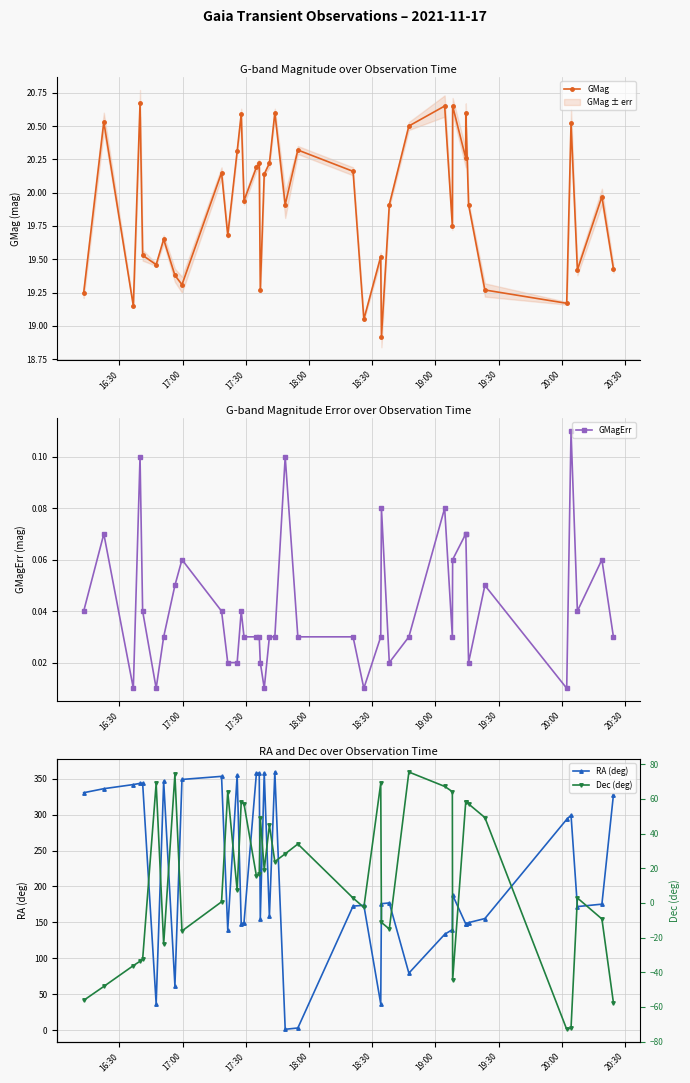

What is the minimum value for GMag?

18.9